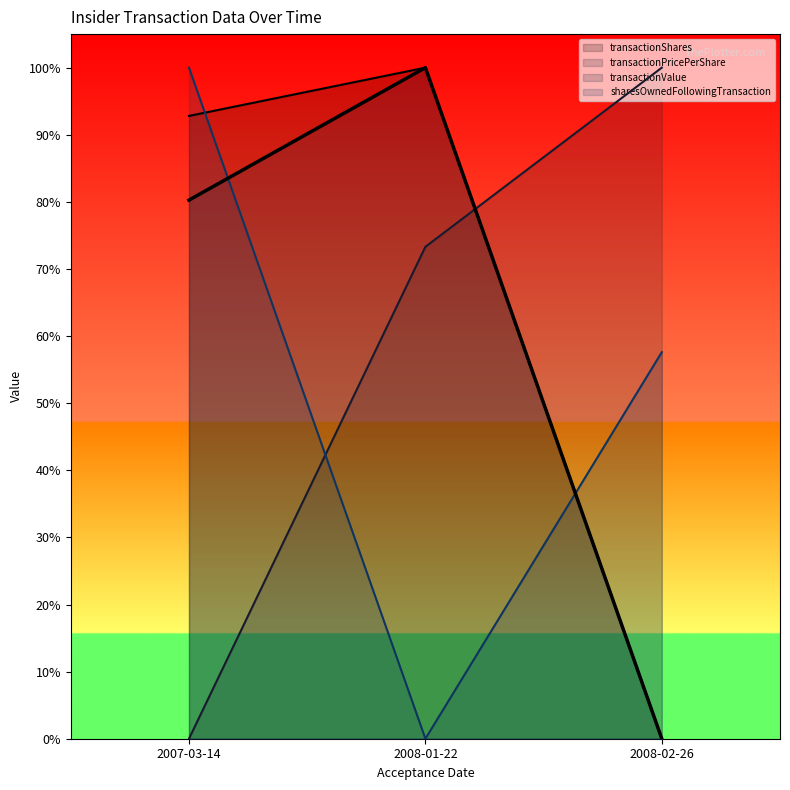

Does the chart display data point markers on the line(s)?

No